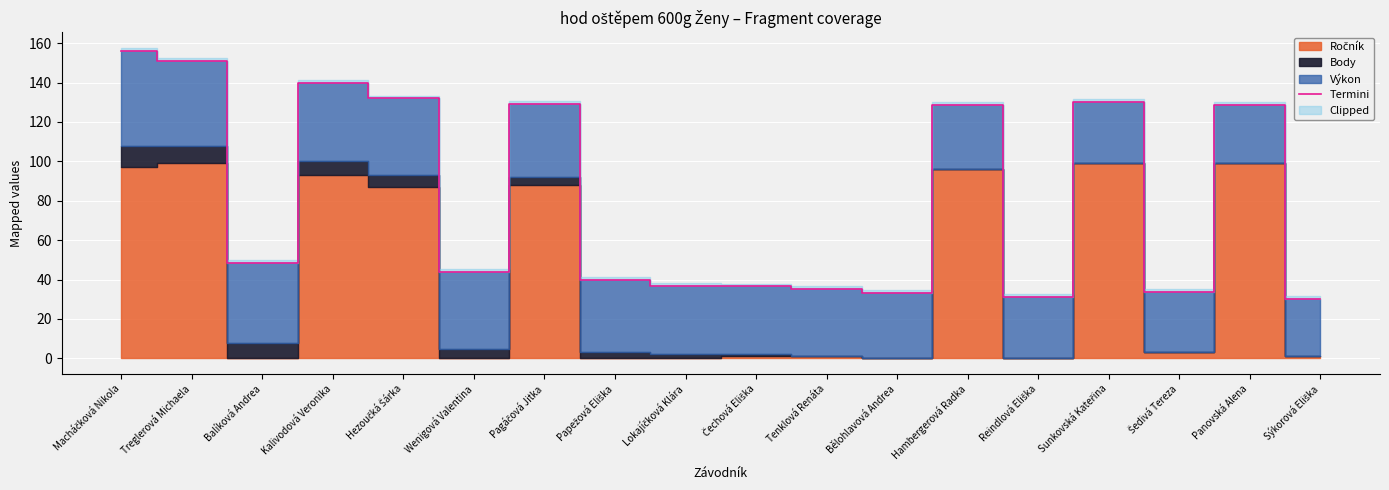

How many data points are above 48?

9